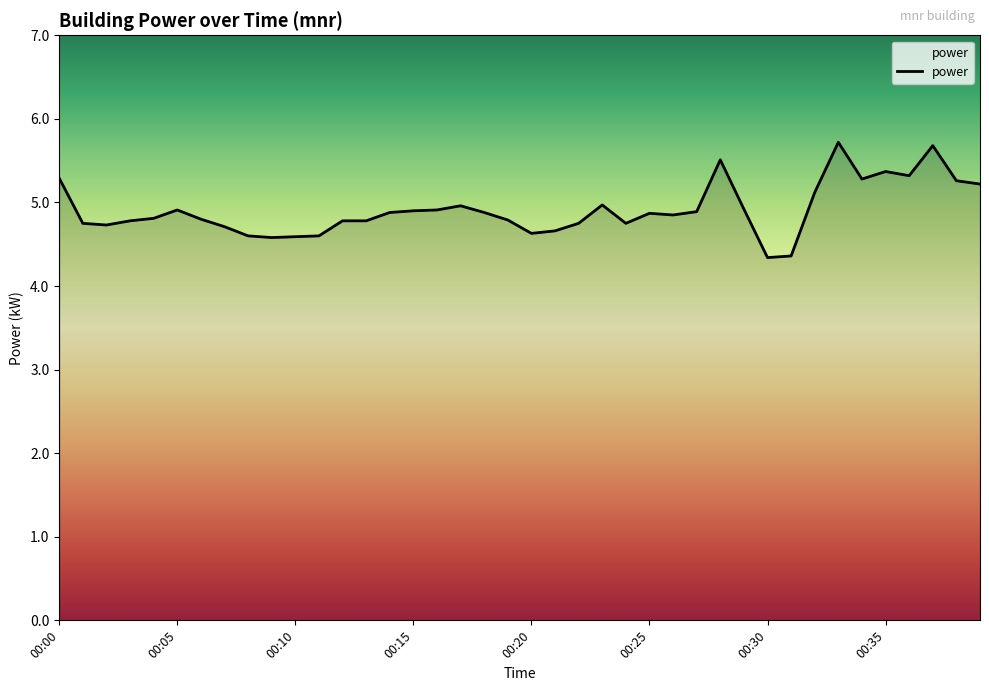

What is the minimum value shown in the chart?

4.3